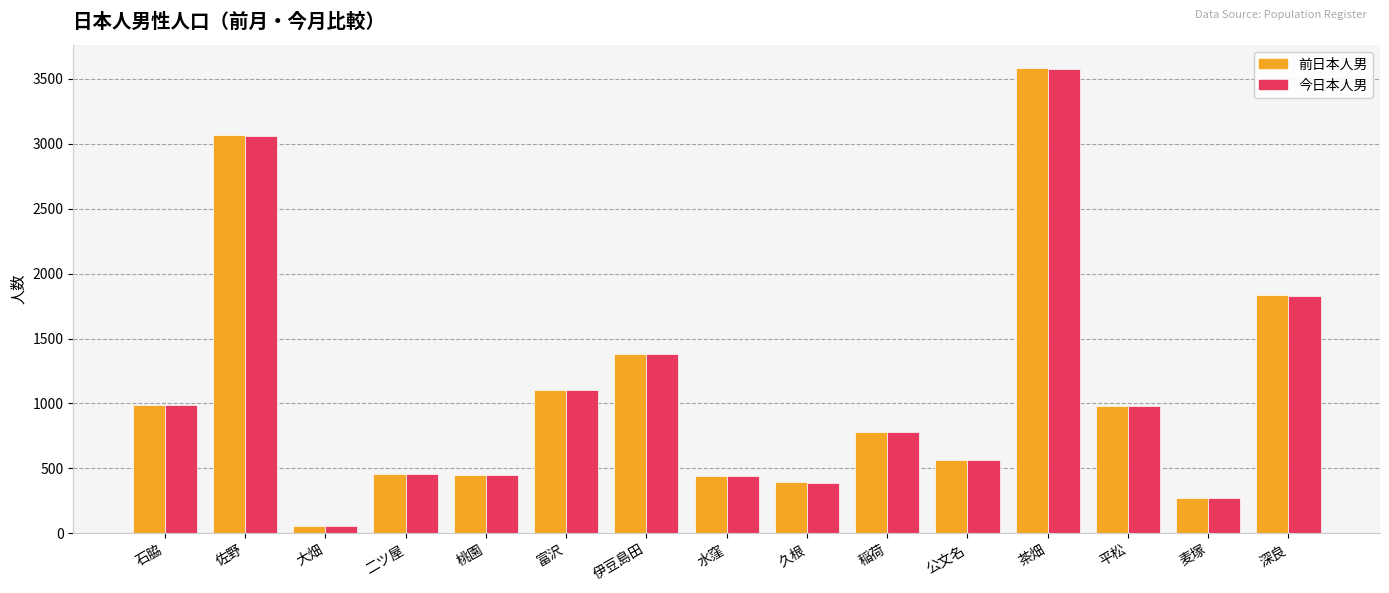

Is it true that 前日本人男 equals 180 at 二ツ屋?

False